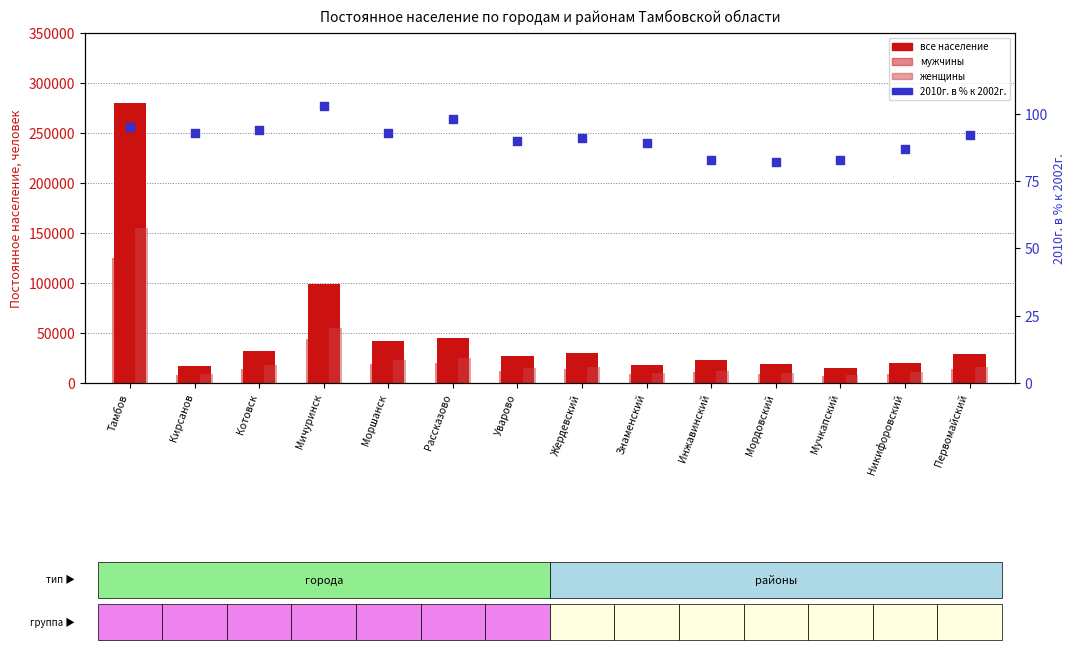

What is the total value across all series at Никифоровский?

40219